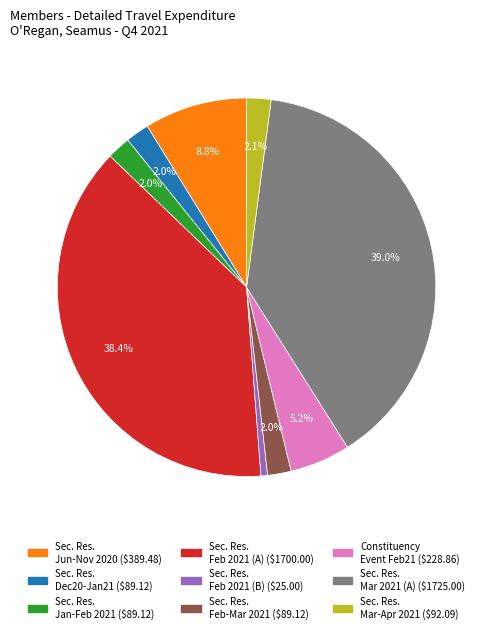

Is there a majority slice in this chart?

No